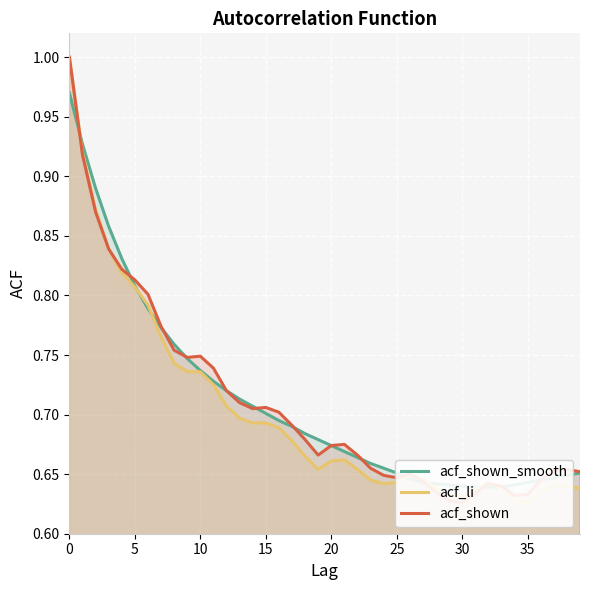

How many intersections are there between acf_shown and acf_shown_smooth?

11